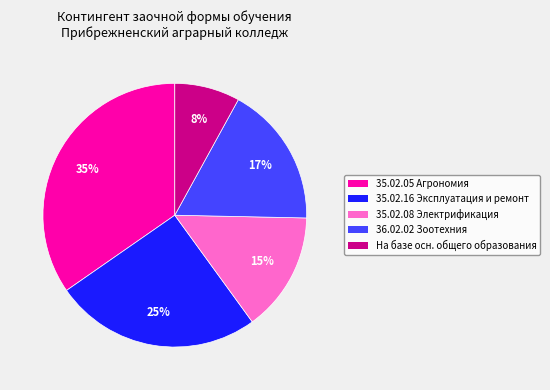

How many slices are in this pie chart?

5